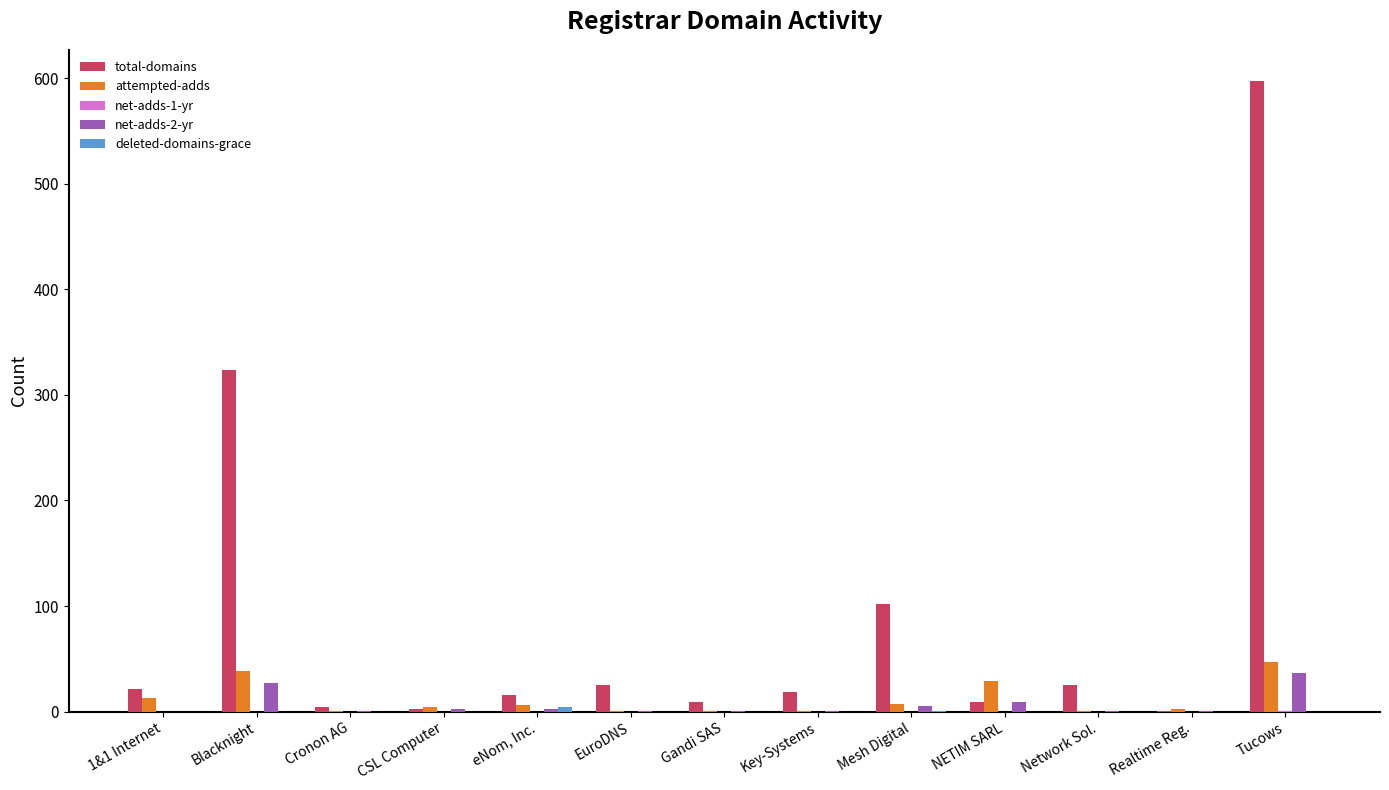

The attempted-adds series shows 7 at Mesh Digital. True or false?

True